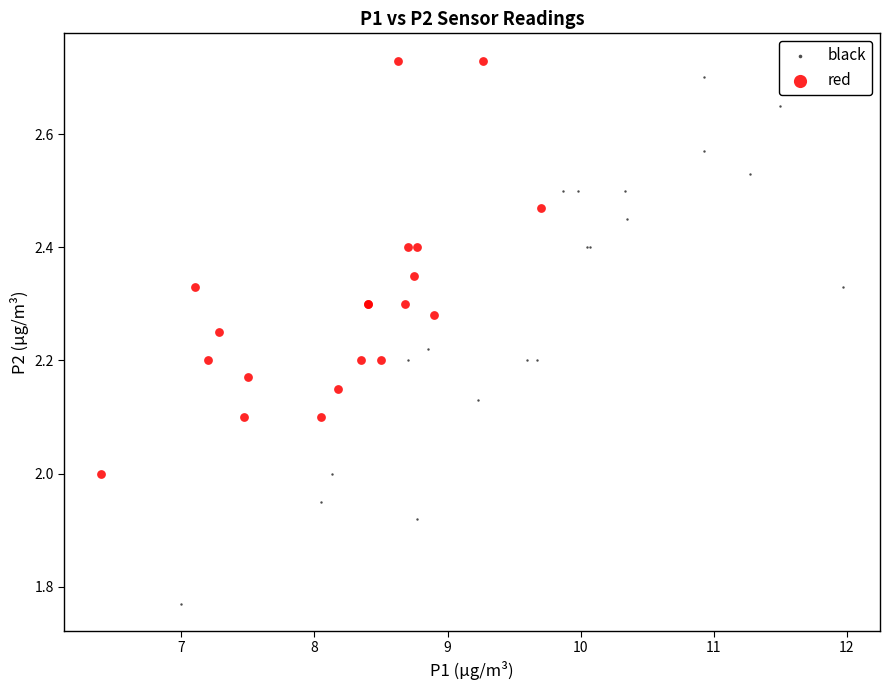

Which series contains the lowest Y value?

black